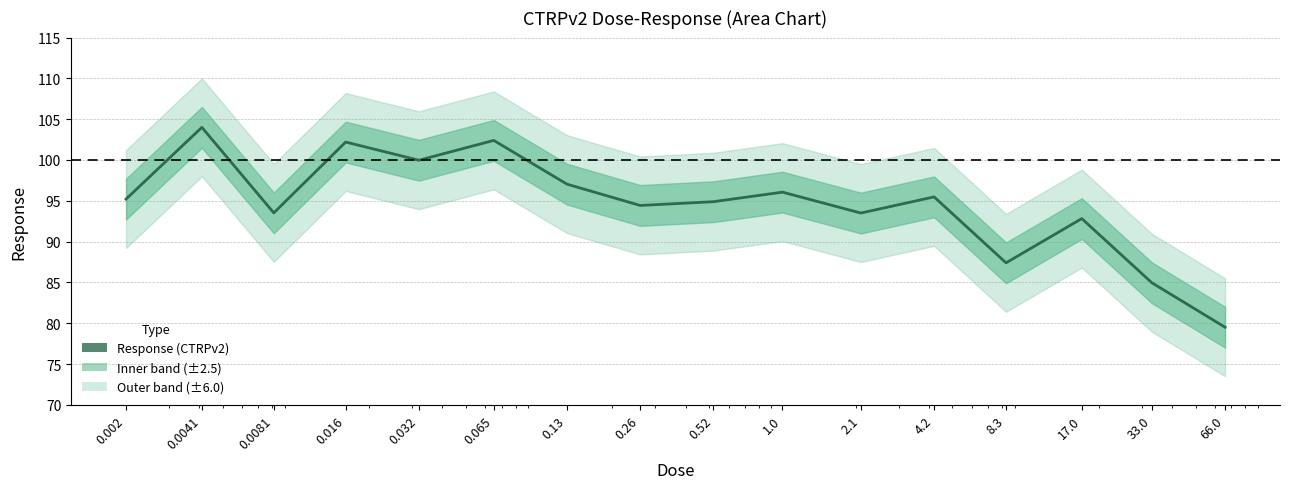

Reading left to right, extract all data points from this chart.

0.002=95.2	0.0041=104.0	0.0081=93.5	0.016=102.2	0.032=100.0	0.065=102.4	0.13=97.0	0.26=94.4	0.52=94.9	1.0=96.1	2.1=93.5	4.2=95.5	8.3=87.4	17.0=92.8	33.0=85.0	66.0=79.5